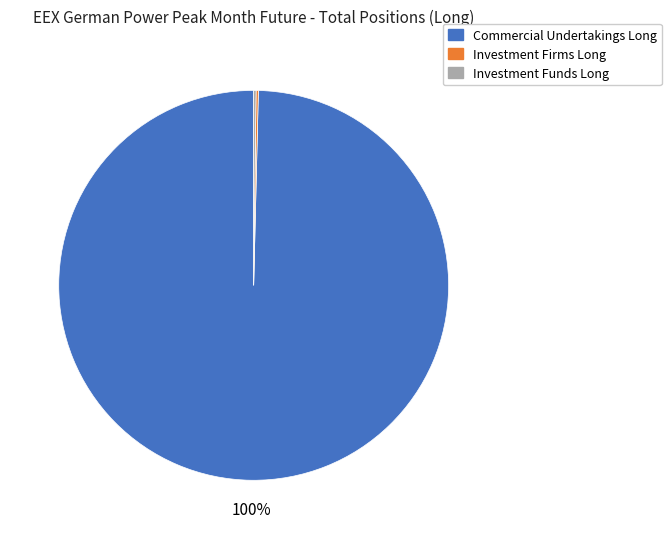

Which slice is the largest?

Commercial Undertakings Long